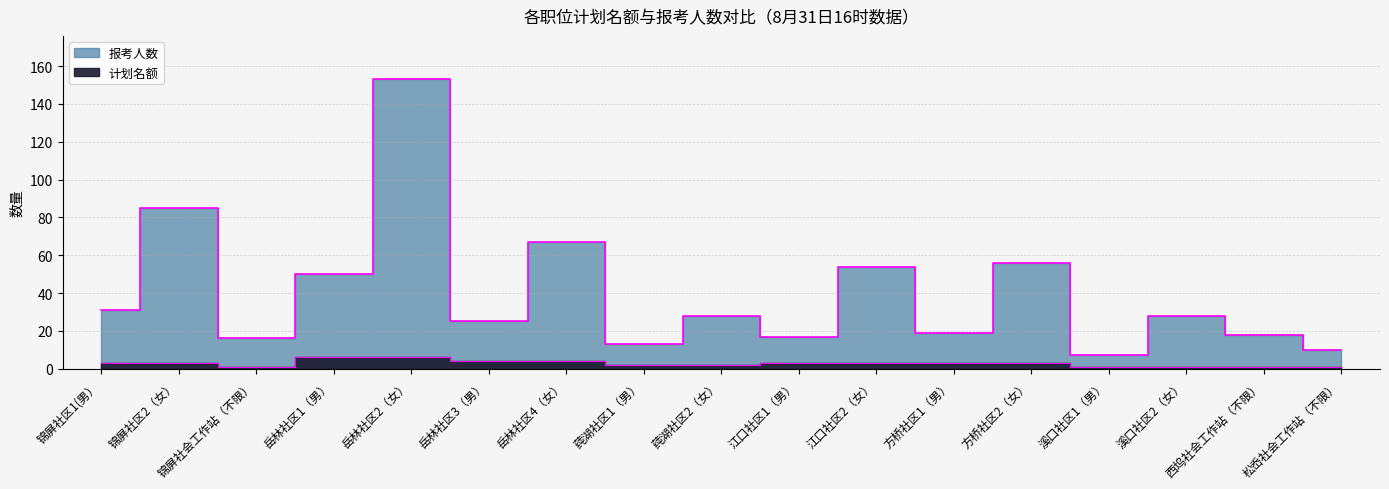

Where is the first local minimum for 报考人数?

锦屏社会工作站（不限）